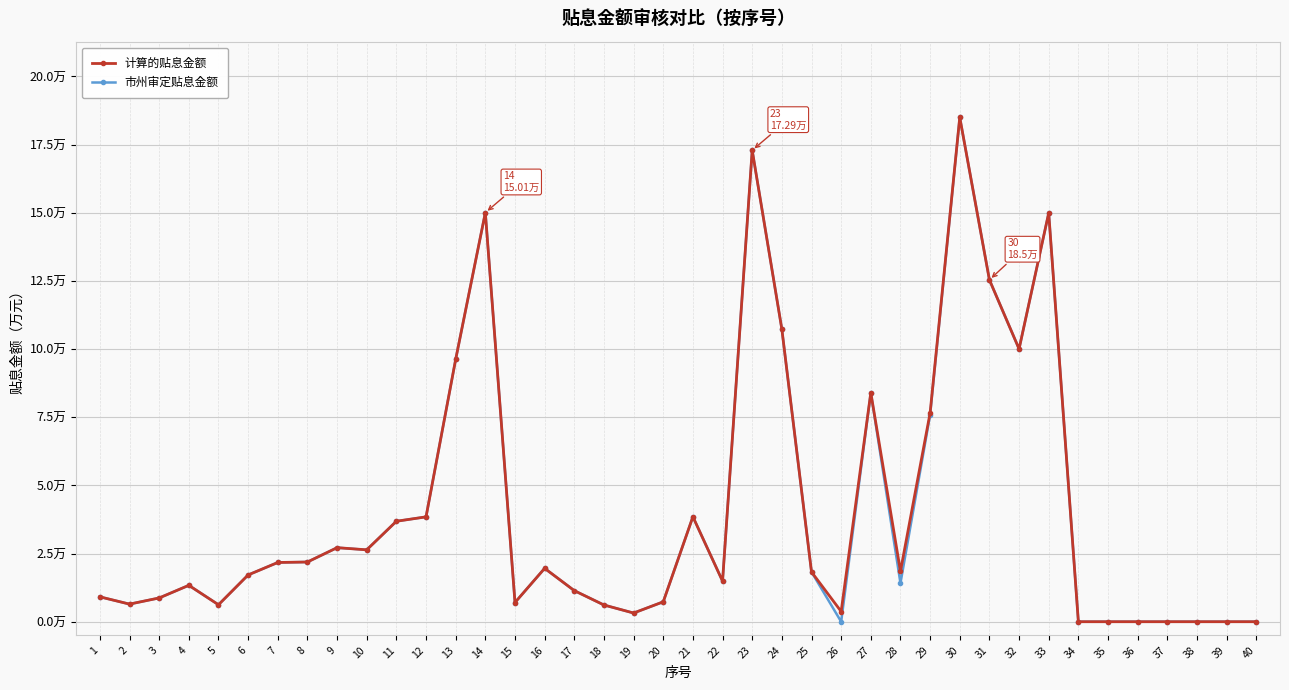

Which series has the largest total across all categories?

计算的贴息金额